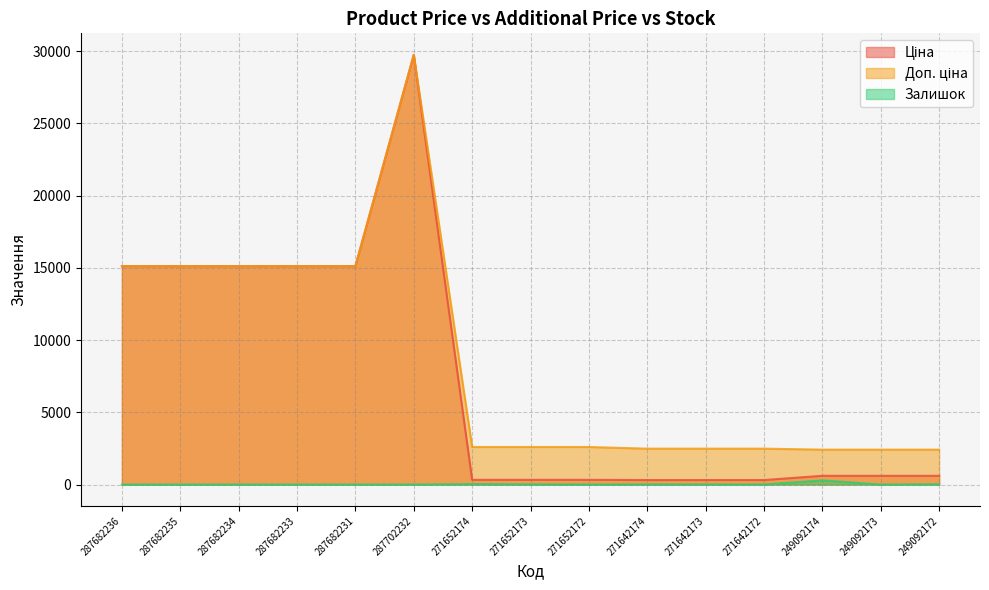

The Залишок series shows 491.3 at 249092174. True or false?

False